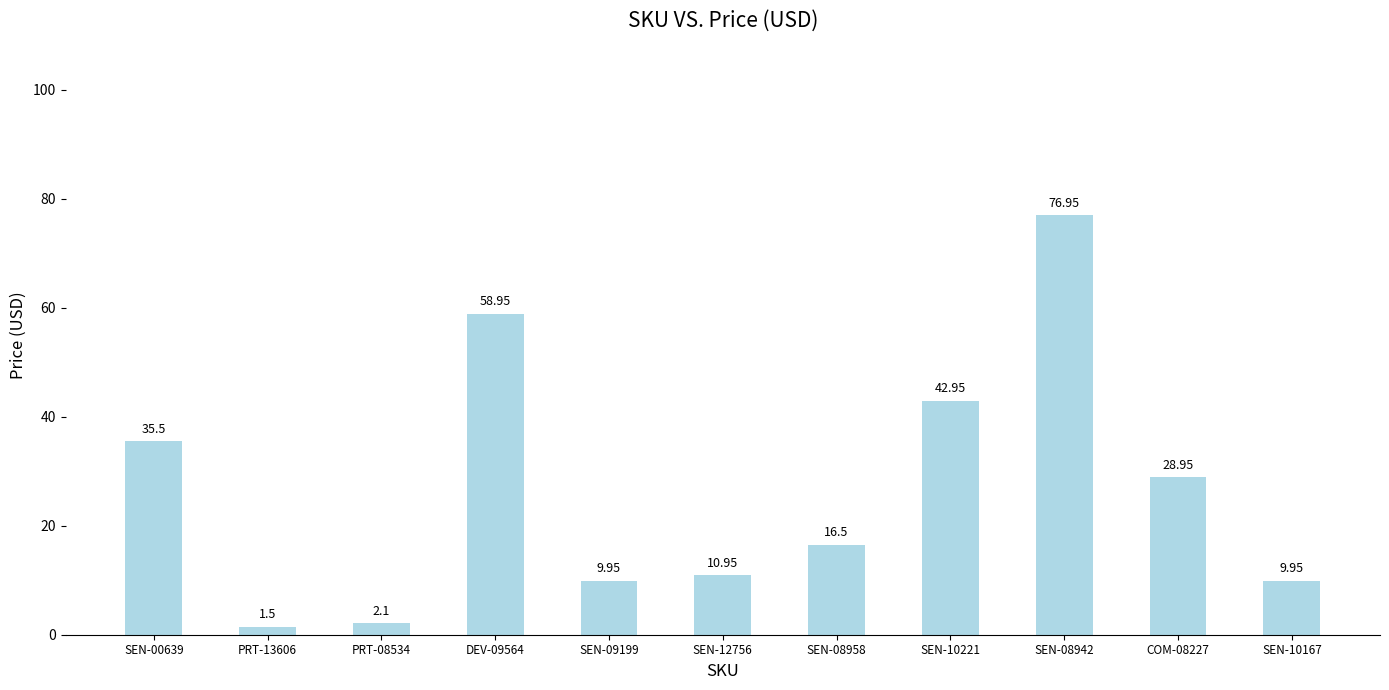

What is the sum of the values at SEN-00639 and SEN-09199?

45.5